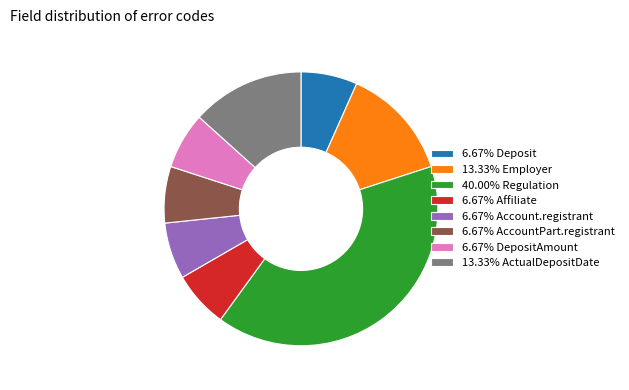

Does 6.67% Account.registrant represent more than half of the total?

No